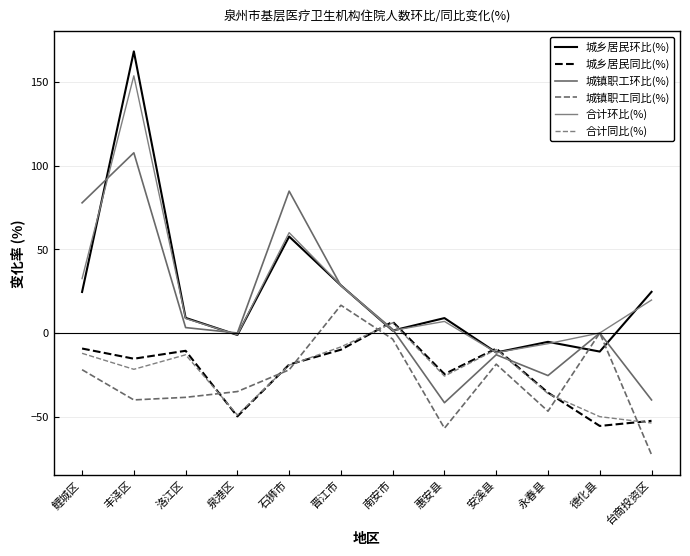

What is the total value across all series at 洛江区?

-41.2